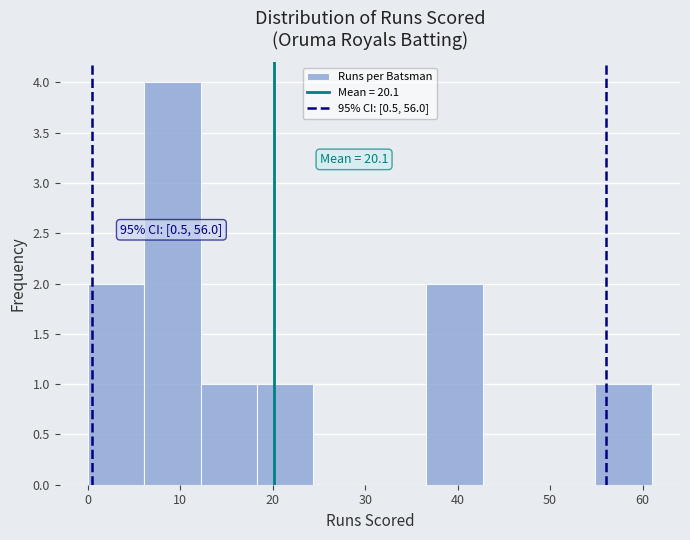

Over which range of the x-axis is the bar tallest?

6.1 to 12.2